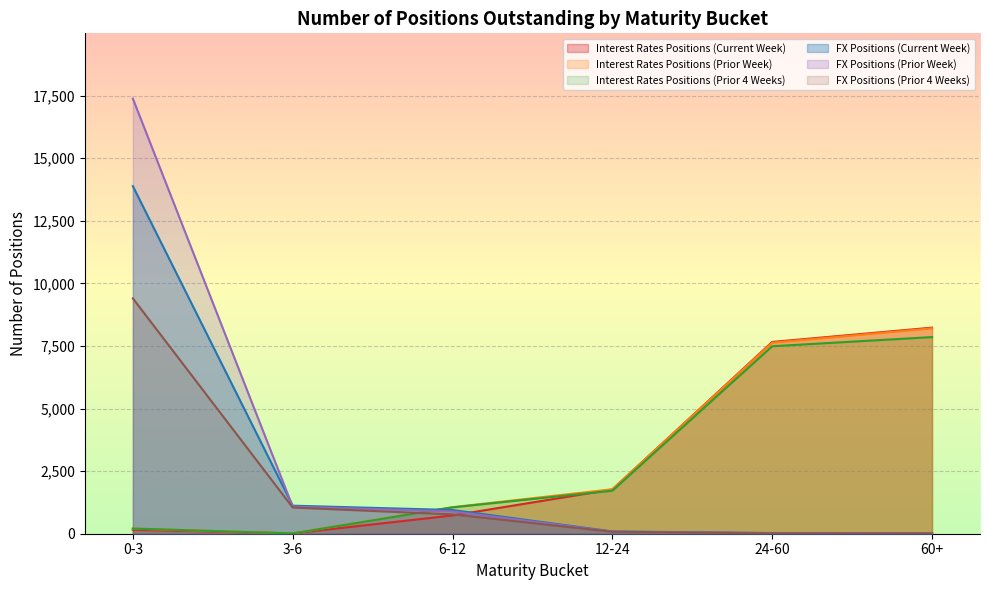

True or false: FX Positions (Current Week) has a value of 354 at 3-6.

False